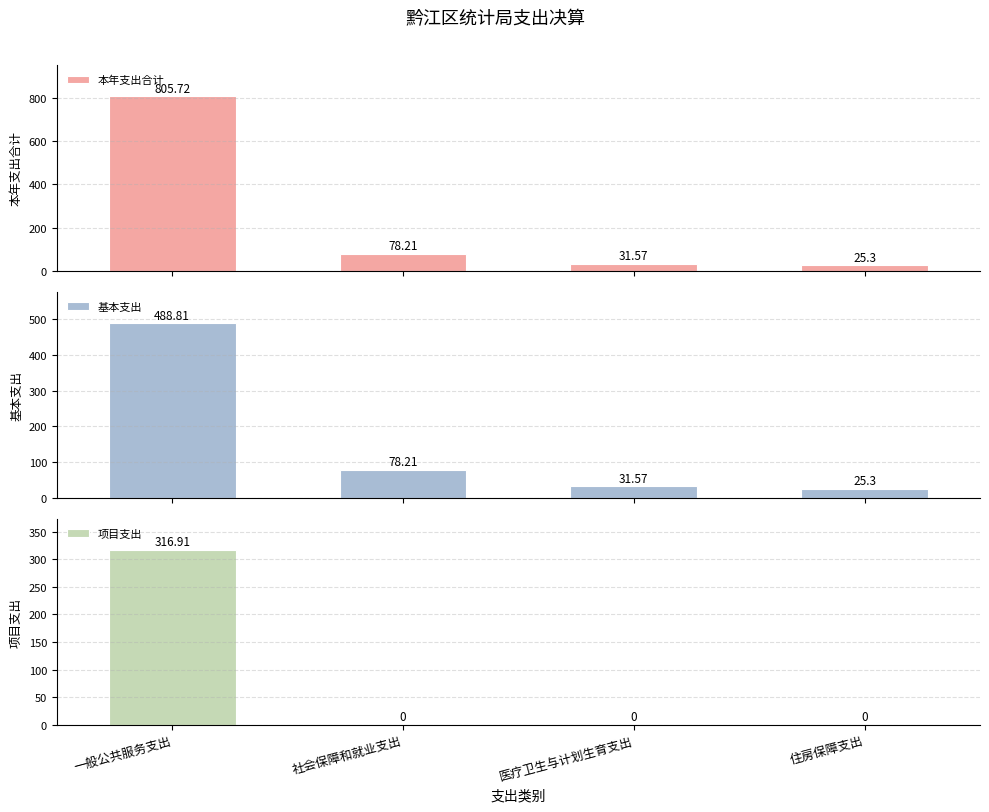

True or false: 基本支出 has a value of 25.3 at 住房保障支出.

True